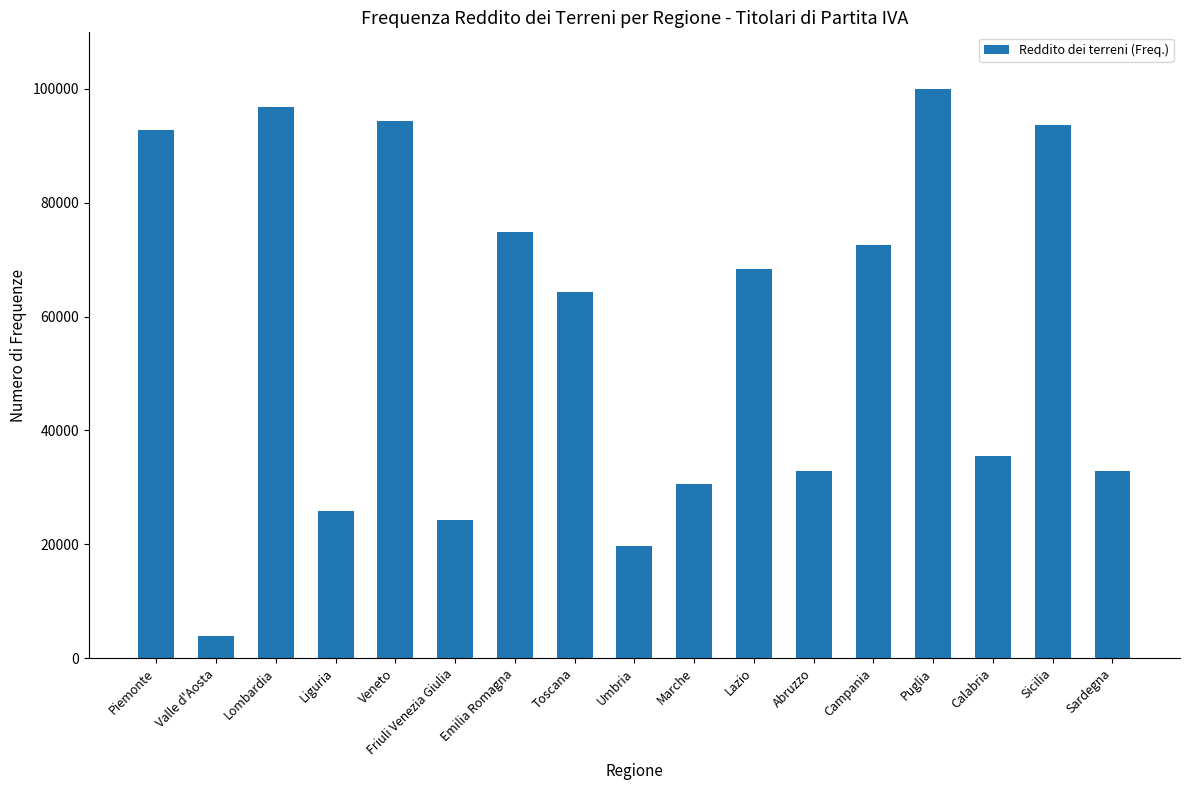

What is the difference between the maximum and minimum values?

96003